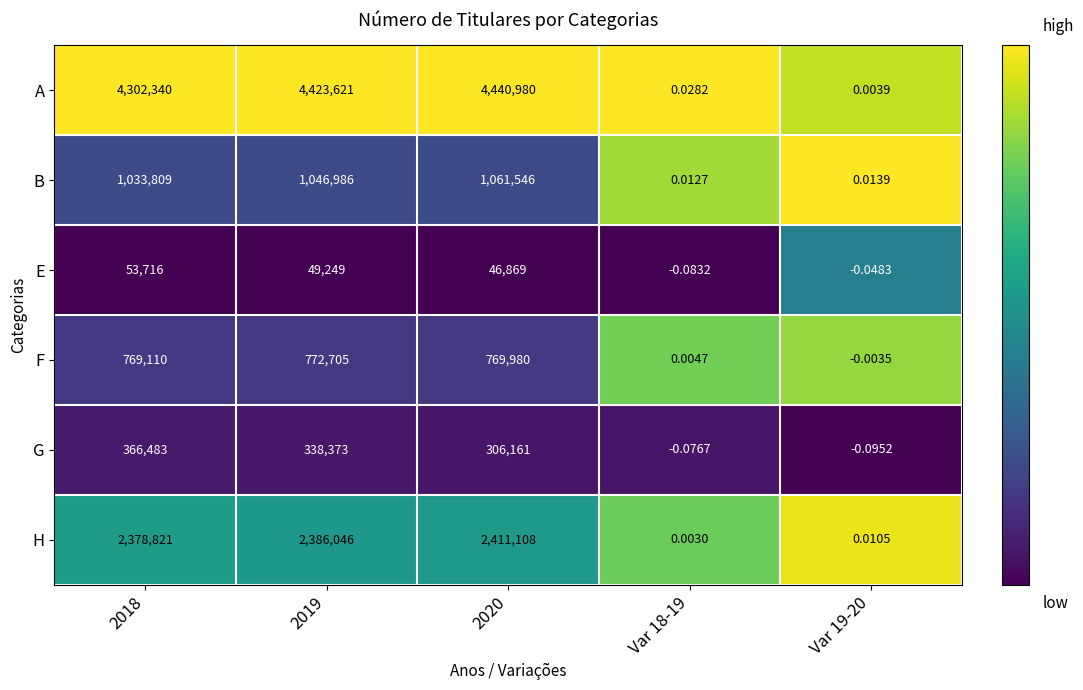

Which series has the largest range (max minus min)?

A